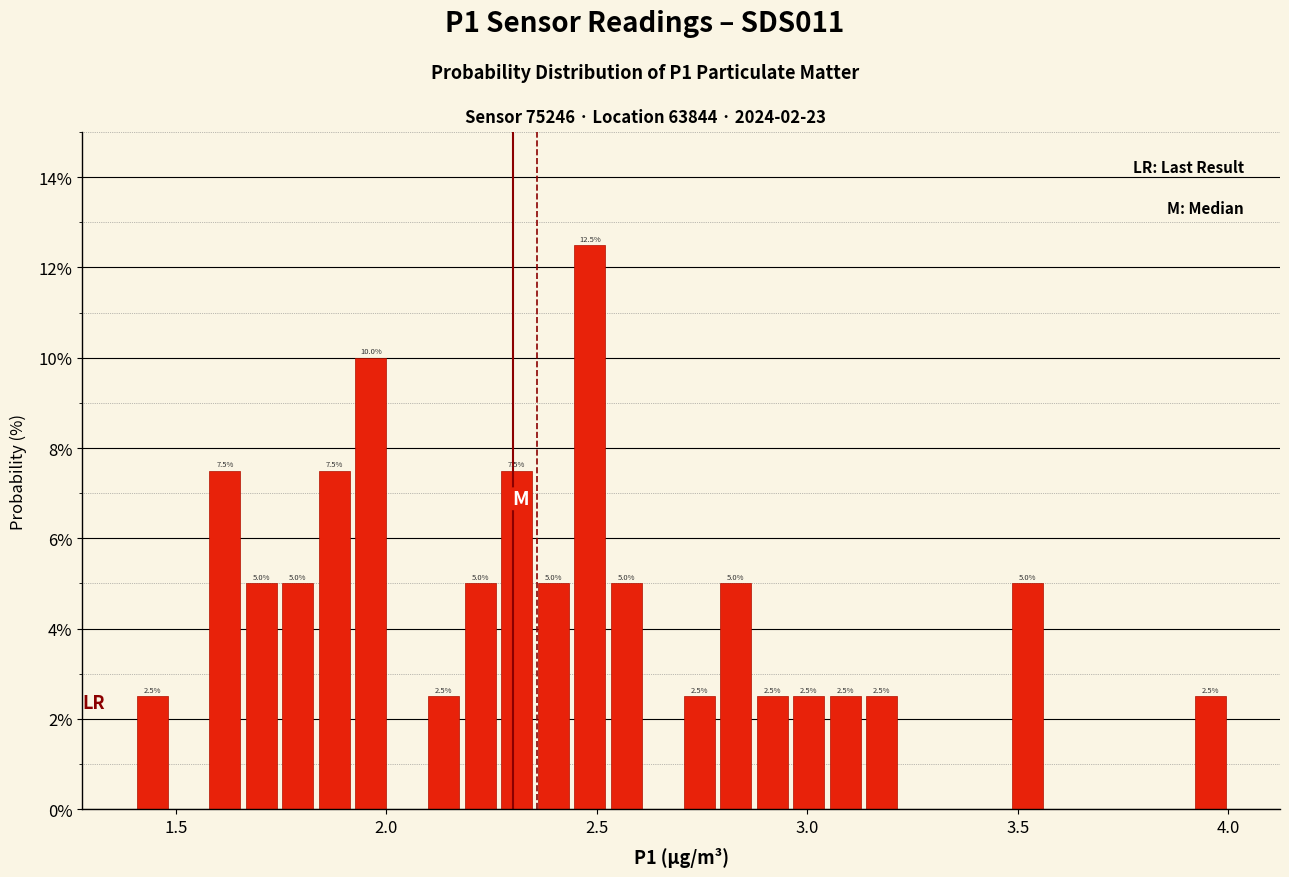

Read against the x-axis, roughly where is the centre of the tallest bar?

2.50